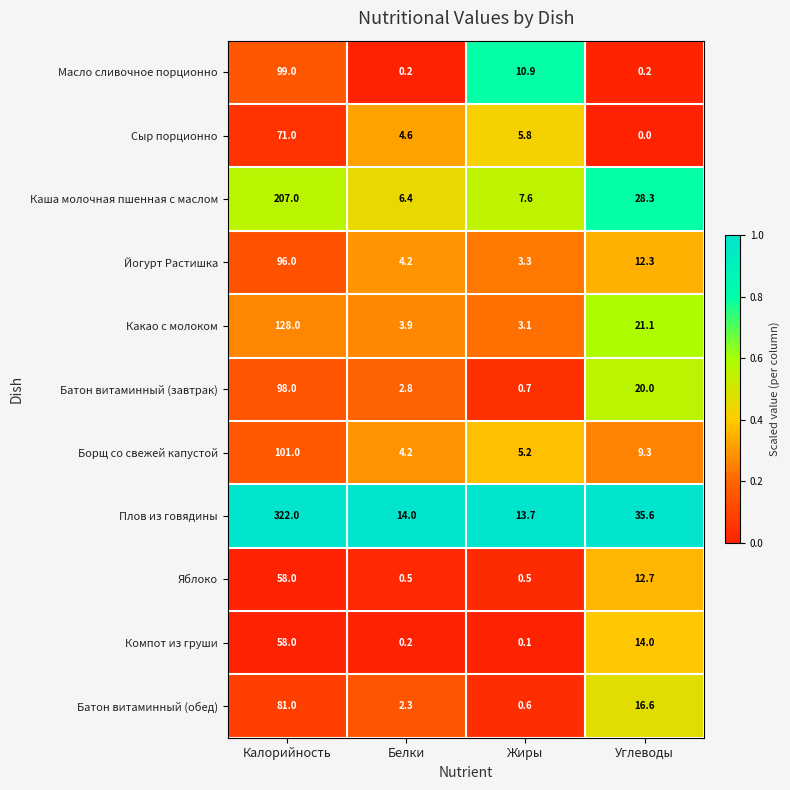

What is the difference between the maximum and minimum values in the Йогурт Растишка series?

92.7